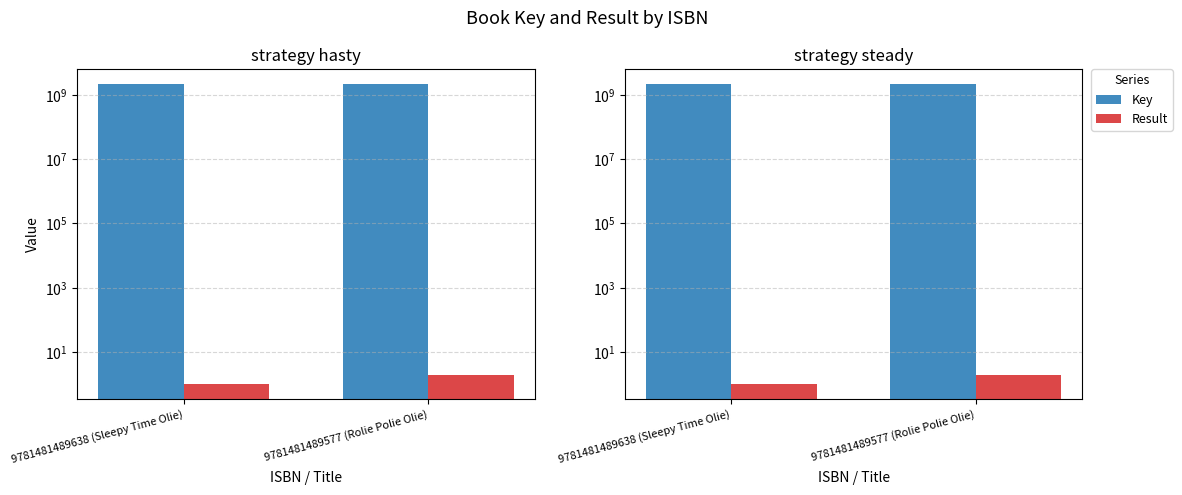

What is the total value across all series at 9781481489638 (Sleepy Time Olie)?

2113105141